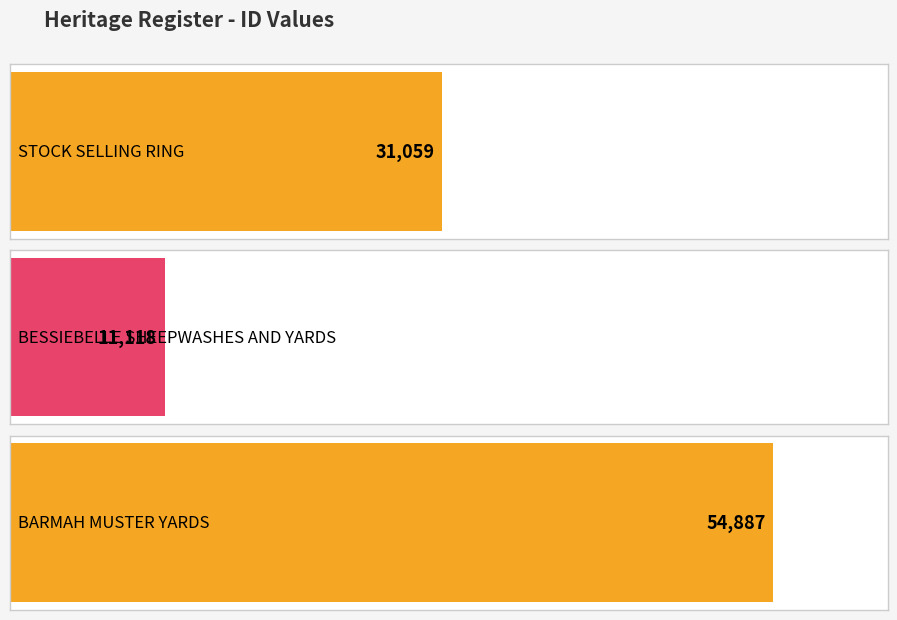

What is the sum of the values at BESSIEBELLE SHEEPWASHES AND YARDS and BARMAH MUSTER YARDS?

66005